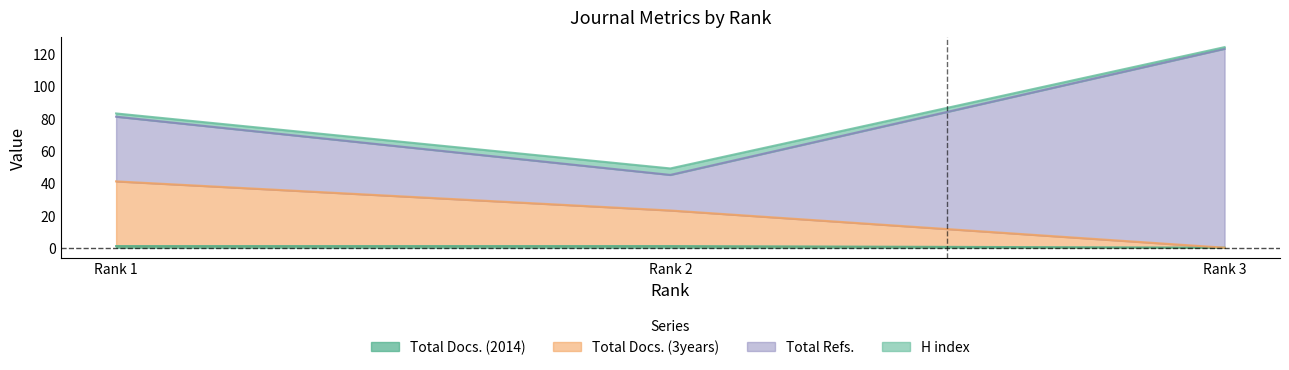

The Total Docs. (2014) series shows 1 at Rank 1. True or false?

True